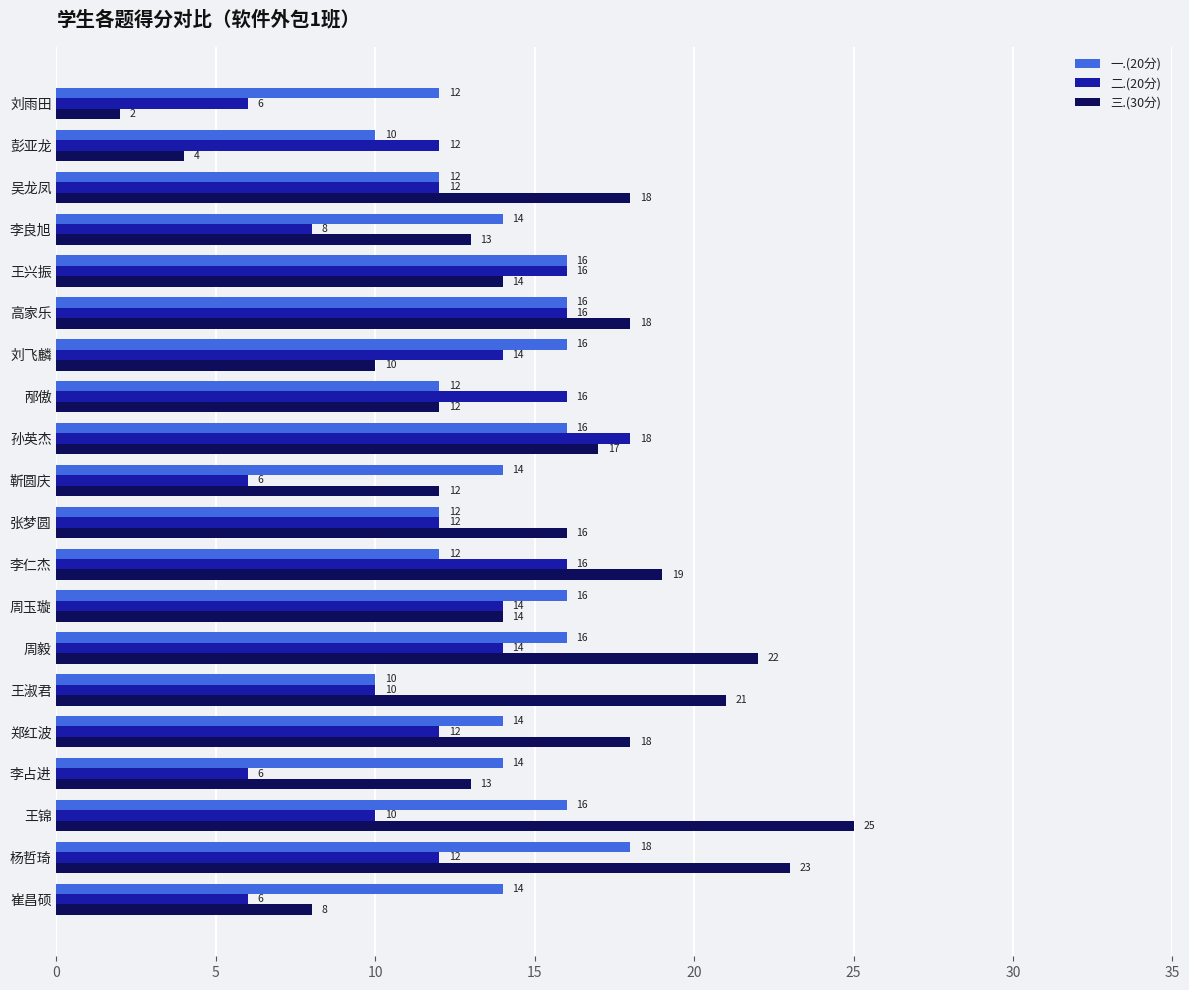

The value of 一.(20分) at 刘飞麟 is 16. True or false?

True